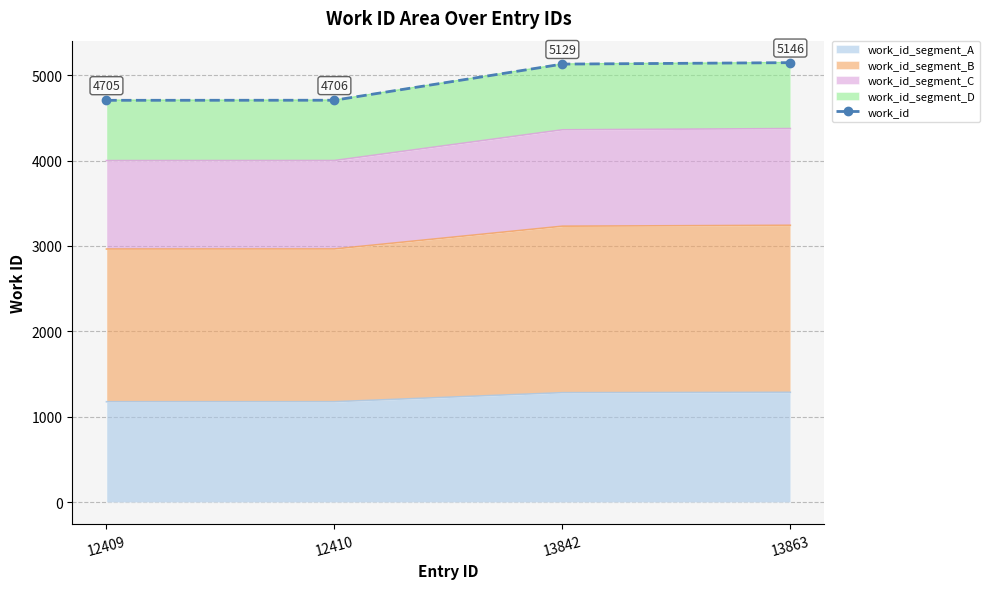

Reading left to right, what are all the values shown in this chart?

12409=4705	12410=4706	13842=5129	13863=5146